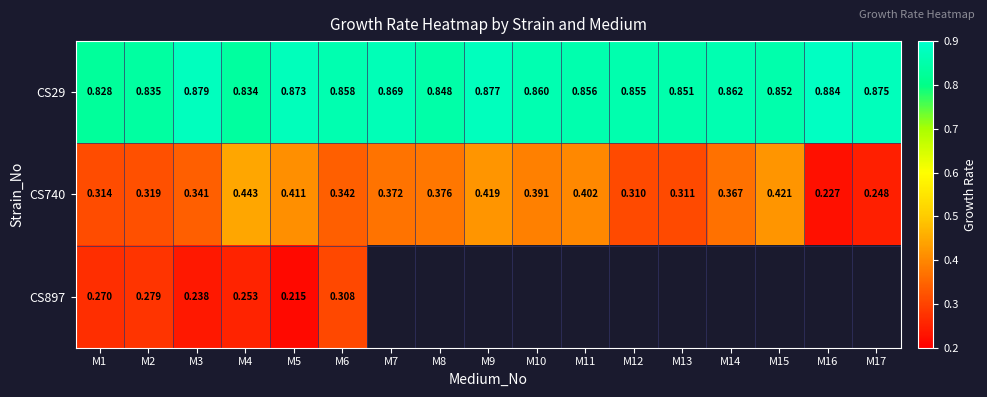

At how many categories does at least one series exceed 0?

17